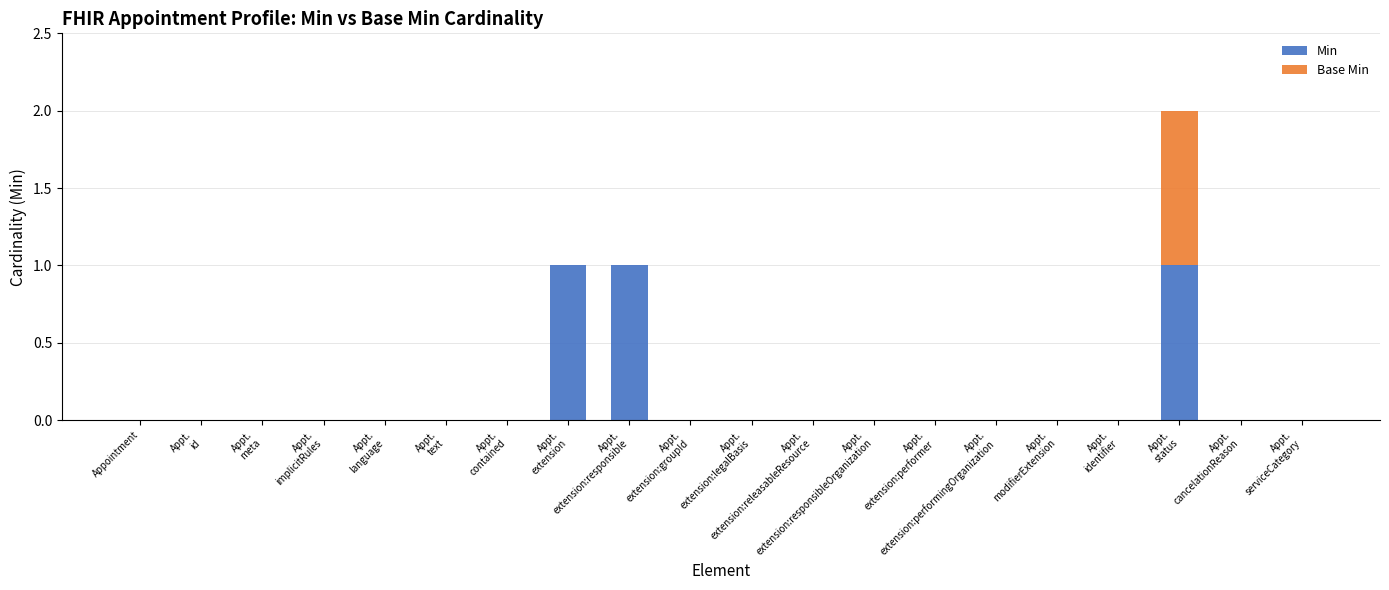

What is the sum of all Min values?

3